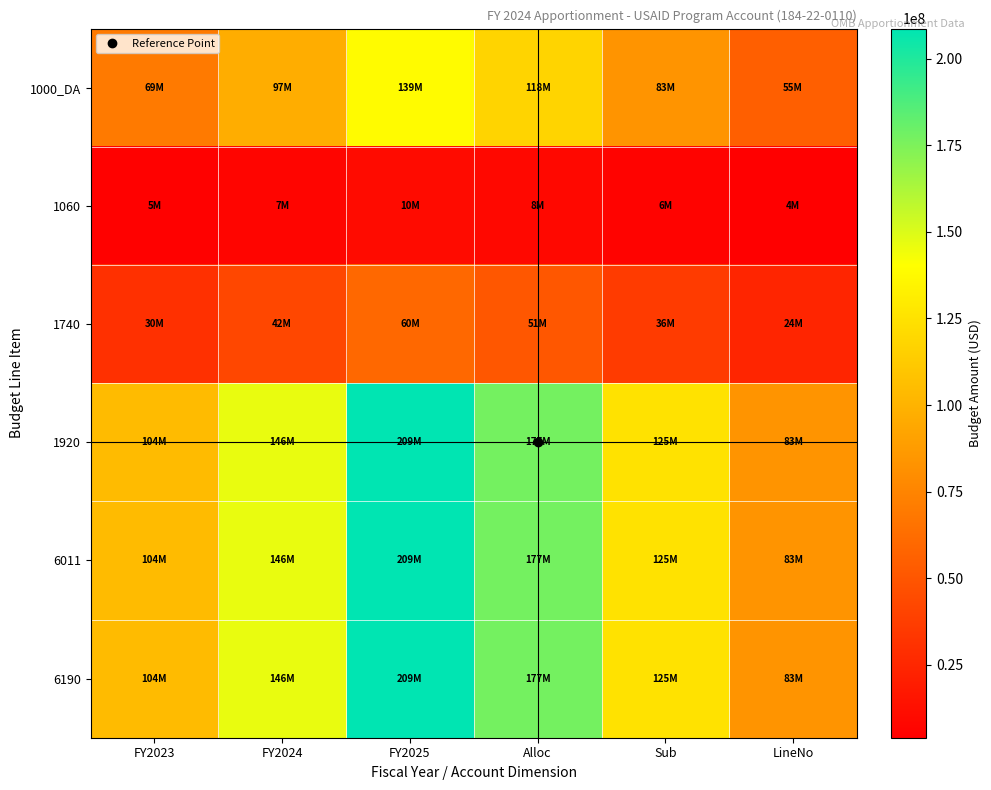

Reading right to left, transcribe all the data shown in this chart.

1000_DA: LineNo=55454163.6	Sub=83181245.4	Alloc=117840097.6	FY2025=138635409.0	FY2024=97044786.3	FY2023=69317704.5
1060: LineNo=4000000.0	Sub=6000000.0	Alloc=8500000.0	FY2025=10000000.0	FY2024=7000000.0	FY2023=5000000.0
1740: LineNo=24000000.0	Sub=36000000.0	Alloc=51000000.0	FY2025=60000000.0	FY2024=42000000.0	FY2023=30000000.0
1920: LineNo=83454163.6	Sub=125181245.4	Alloc=177340097.7	FY2025=208635409.0	FY2024=146044786.3	FY2023=104317704.5
6011: LineNo=83454163.6	Sub=125181245.4	Alloc=177340097.7	FY2025=208635409.0	FY2024=146044786.3	FY2023=104317704.5
6190: LineNo=83454163.6	Sub=125181245.4	Alloc=177340097.7	FY2025=208635409.0	FY2024=146044786.3	FY2023=104317704.5